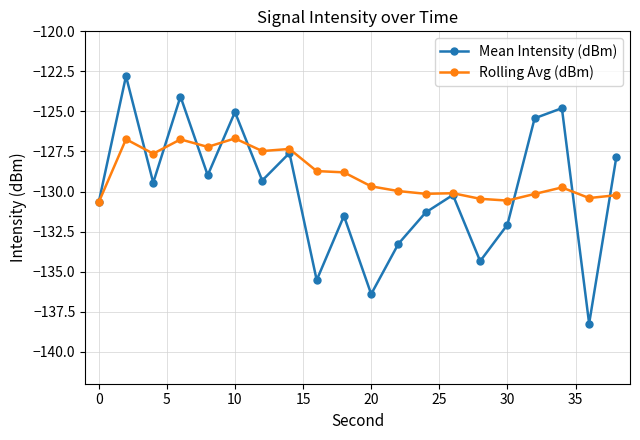

Which series has the widest spread of values?

Mean Intensity (dBm)